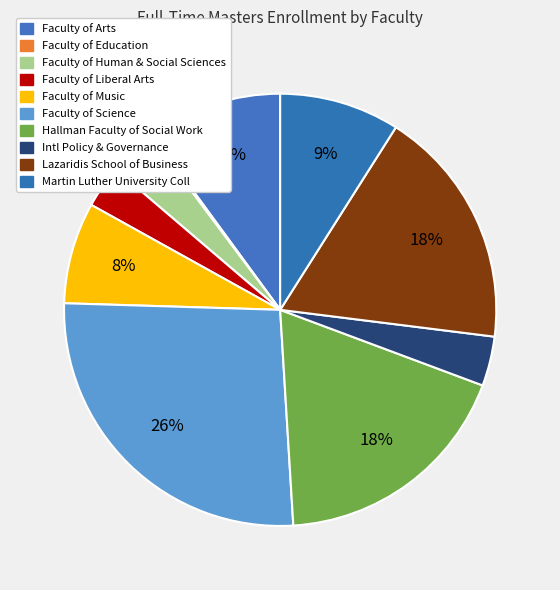

What is the largest slice in the pie chart?

Faculty of Science